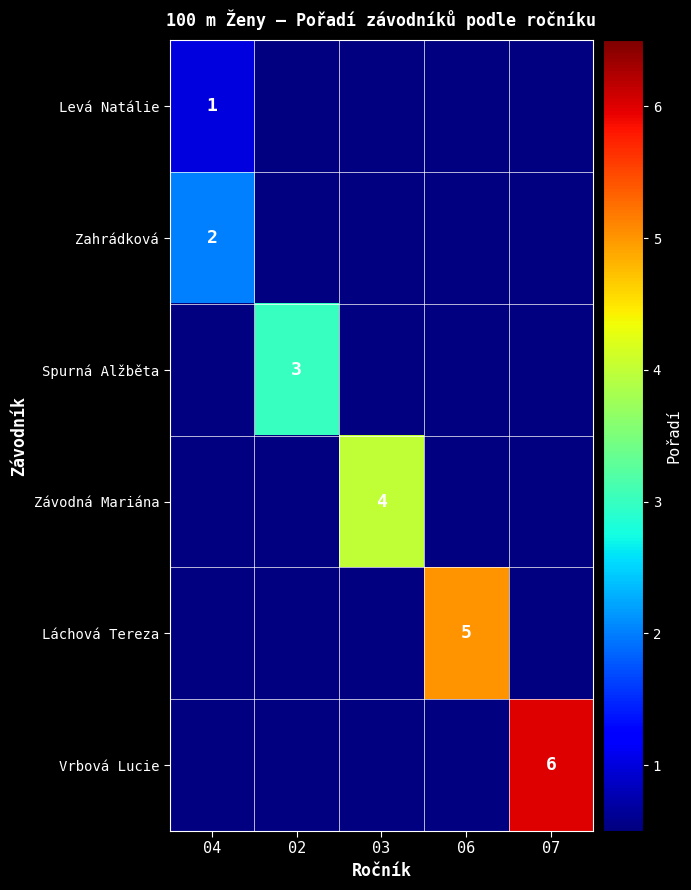

Is it true that Láchová Tereza equals 3 at 06?

False